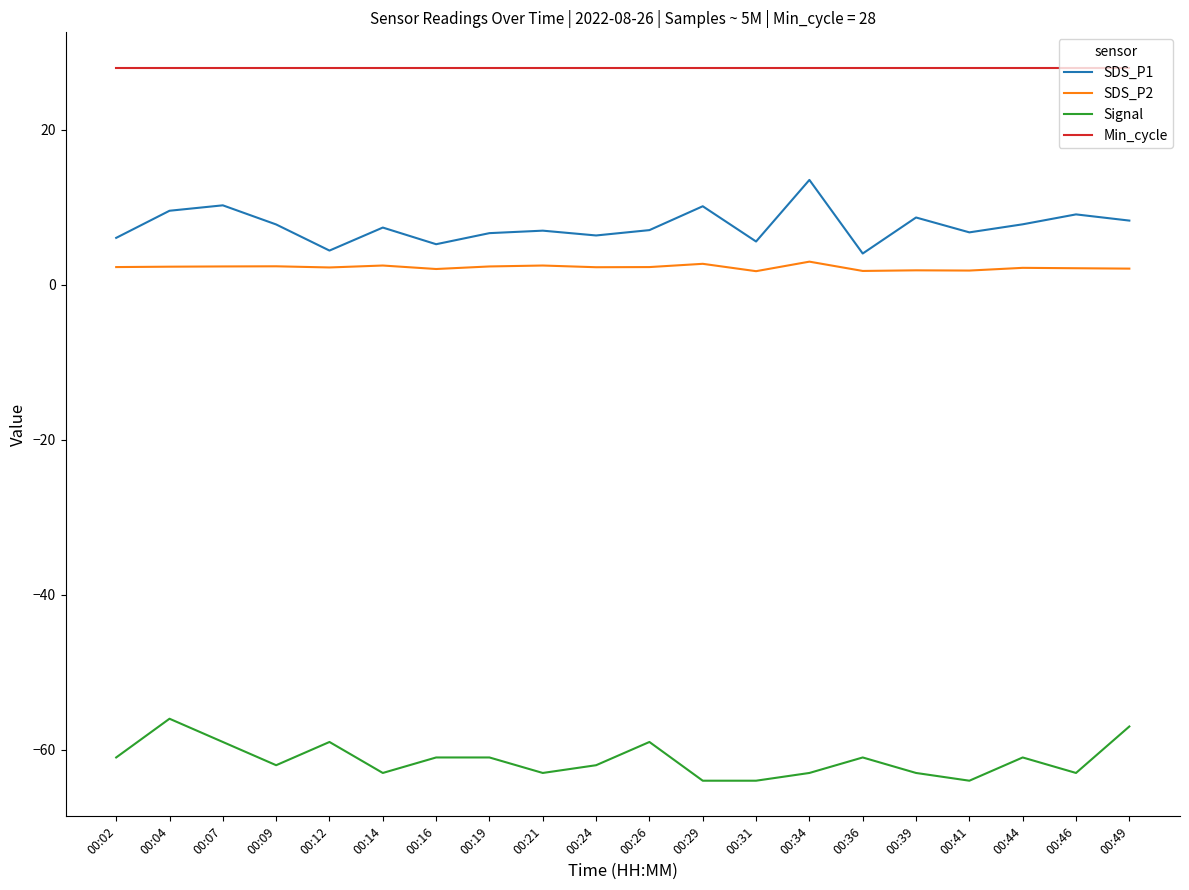

Which series changed the most between 00:07 and 00:46?

Signal